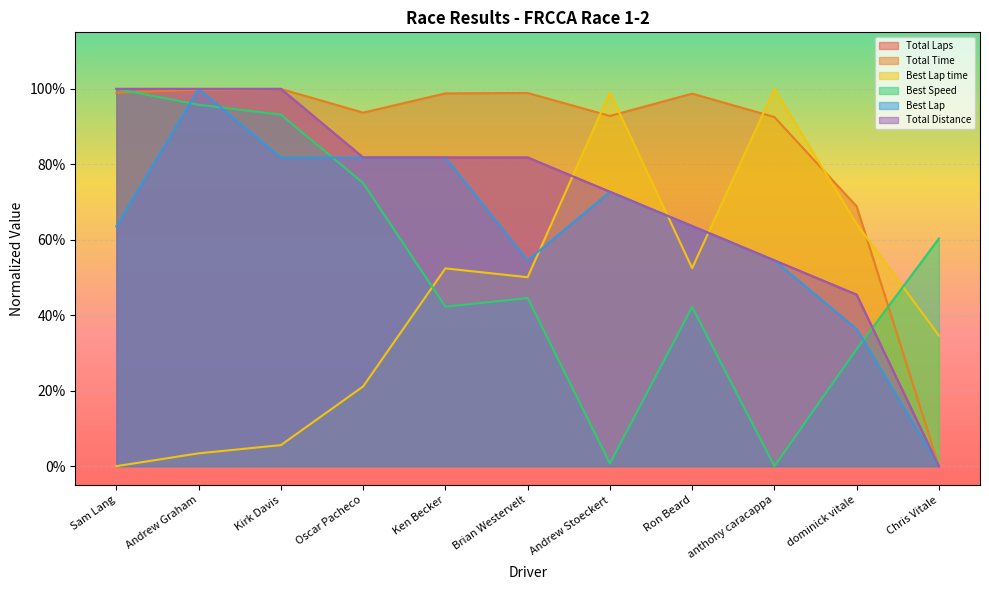

What are all the series names shown in the legend?

Total Laps, Total Time, Best Lap time, Best Speed, Best Lap, Total Distance